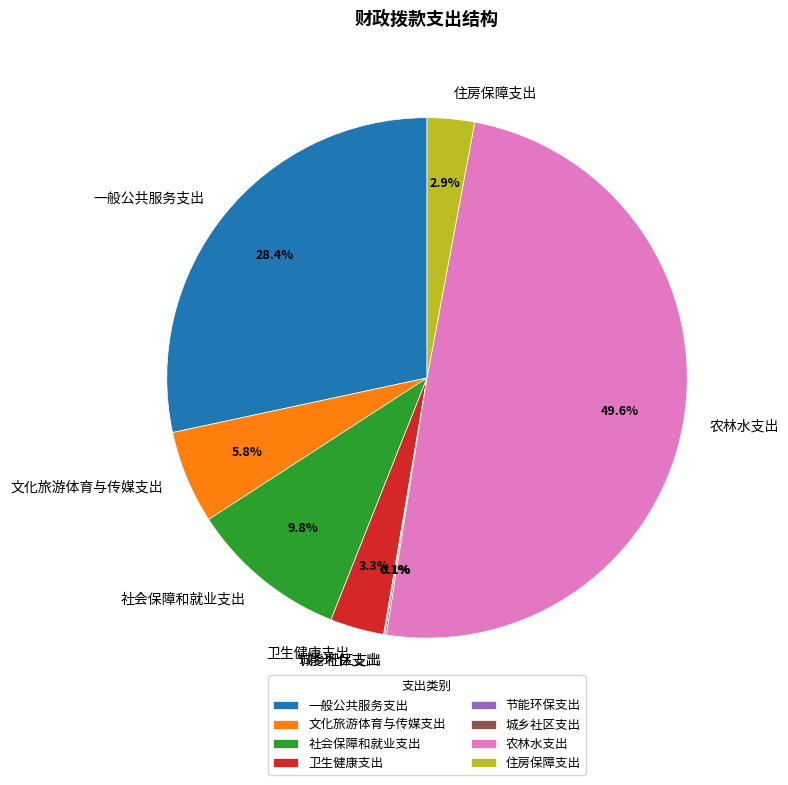

Between 文化旅游体育与传媒支出 and 住房保障支出, which is larger?

文化旅游体育与传媒支出